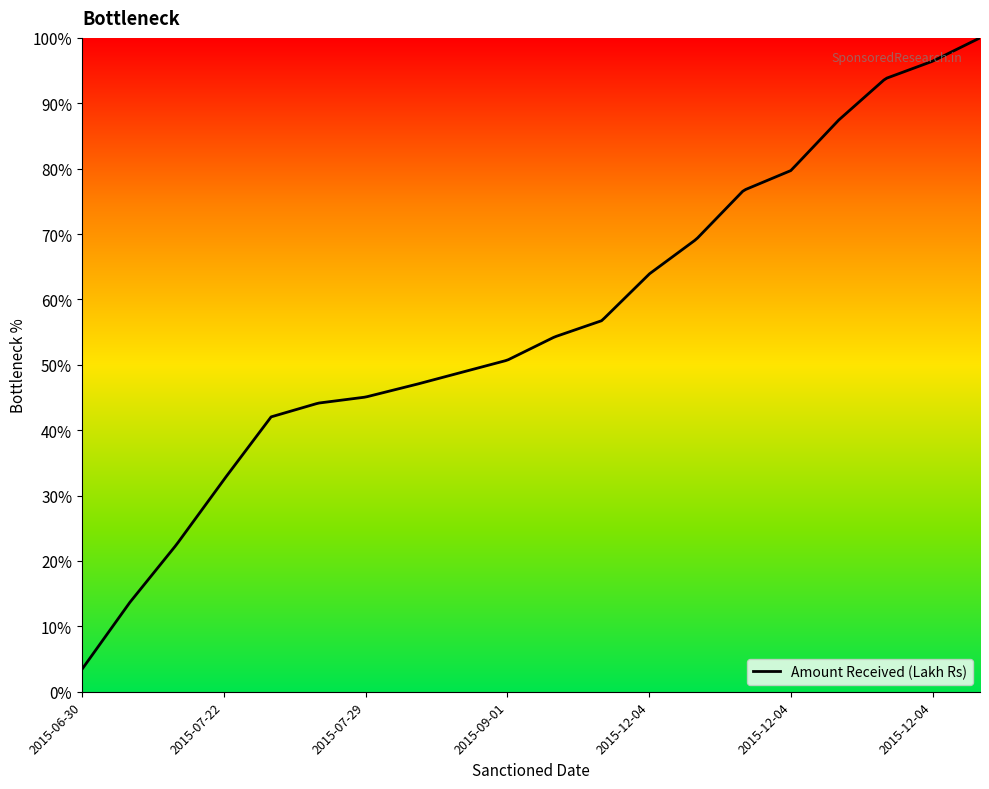

What is the difference between the maximum and minimum values?

96.6